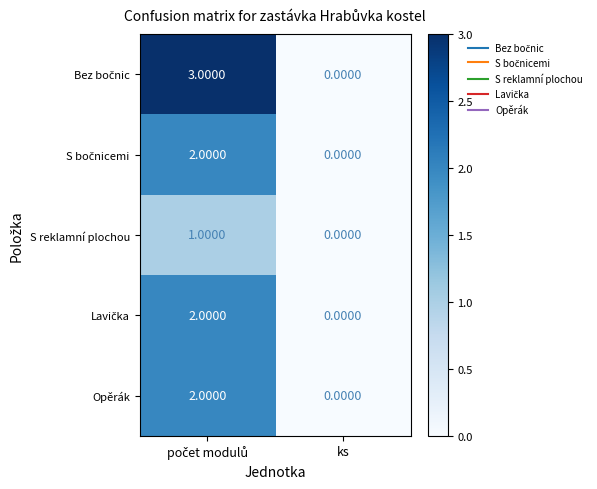

Which category has the lowest value across all series?

ks